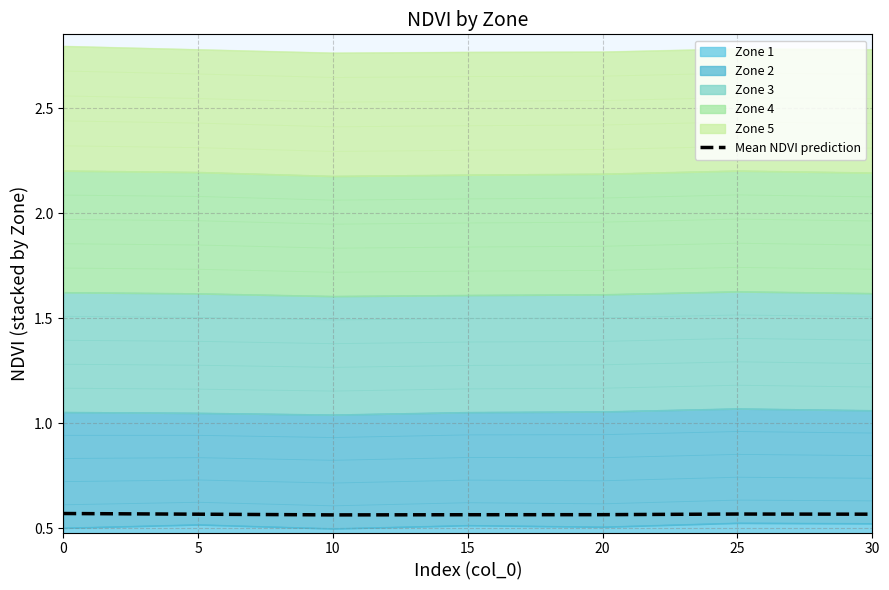

Which has a higher value, 30 or 10?

30